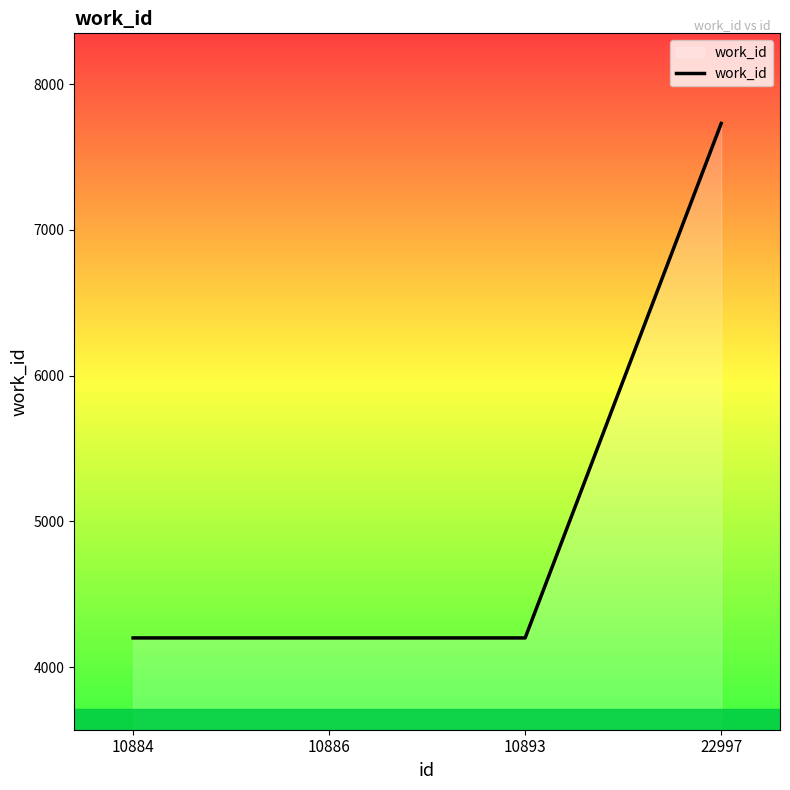

True or false: the data shows 4200 at 10893.

True